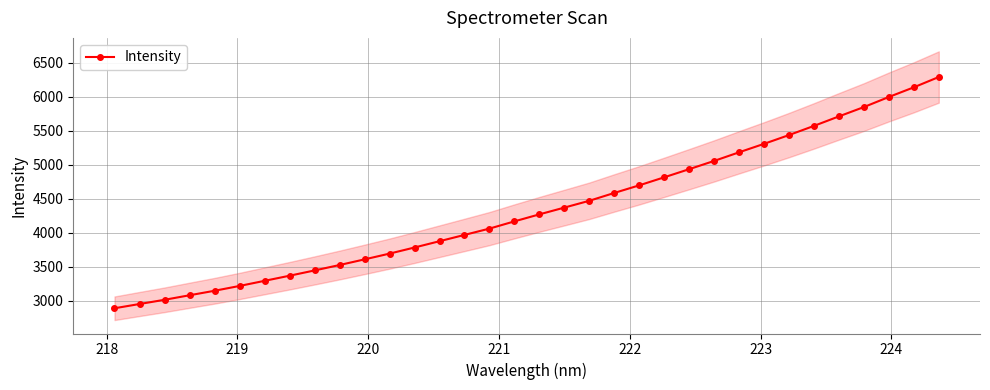

What is the lowest value of the Intensity series?

2891.3